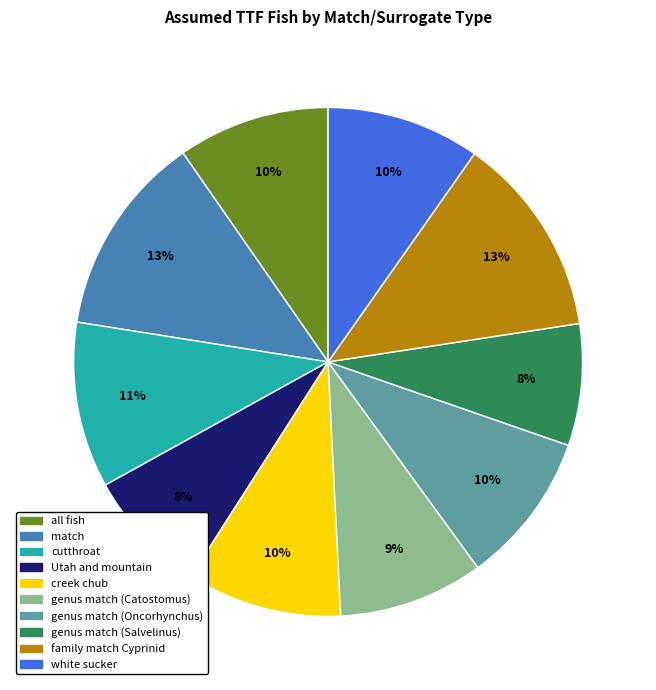

To the nearest percent, what is the difference between the largest and smallest slice percentages?

5%